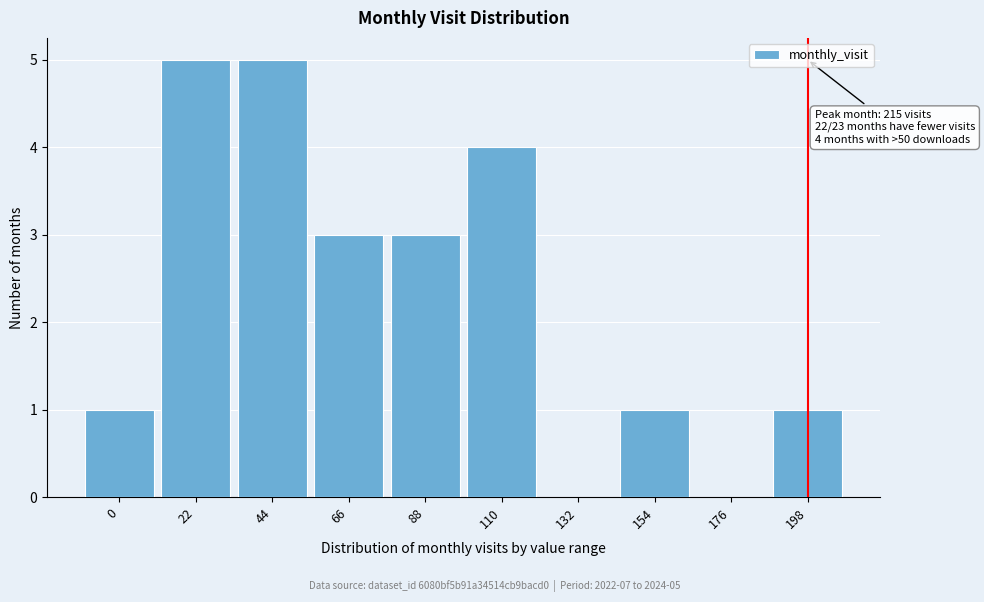

Reading right to left, what are all the values shown in this chart?

198=1	176=0	154=1	132=0	110=4	88=3	66=3	44=5	22=5	0=1